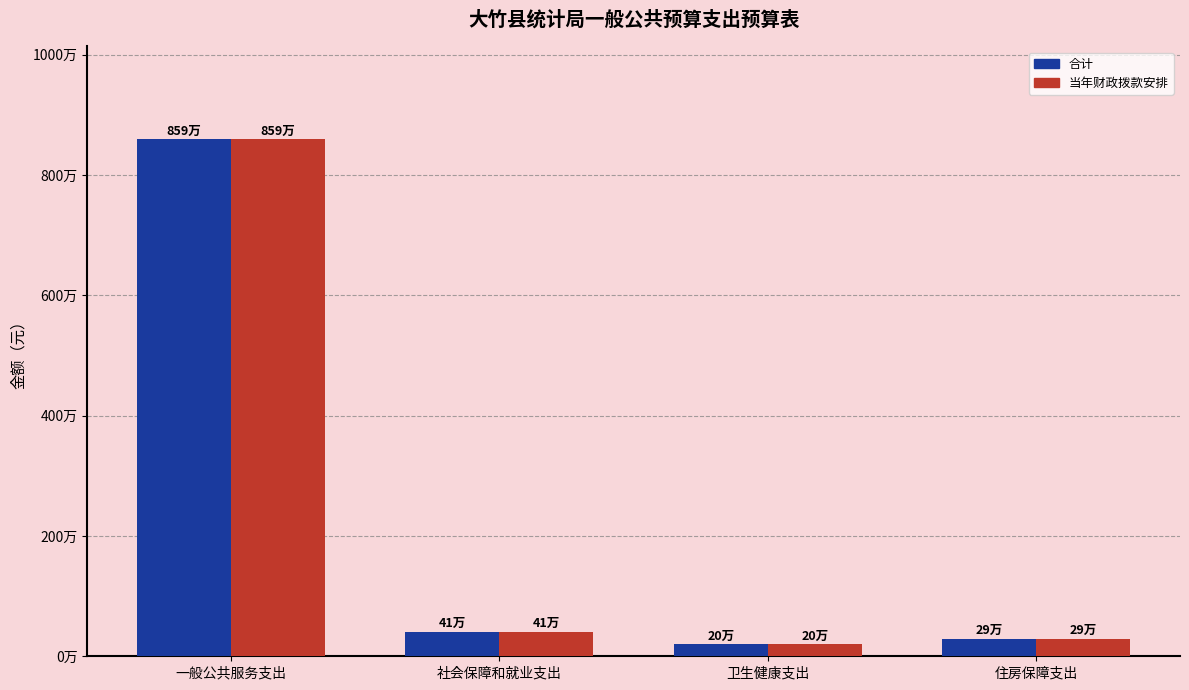

Reading left to right, transcribe all the data shown in this chart.

合计: 一般公共服务支出=8592347.0	社会保障和就业支出=410517.0	卫生健康支出=198542.3	住房保障支出=287781.0
当年财政拨款安排: 一般公共服务支出=8592347.0	社会保障和就业支出=410517.0	卫生健康支出=198542.3	住房保障支出=287781.0